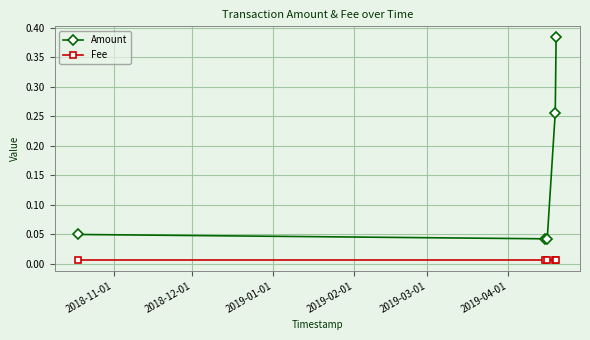

Which series has the largest range (max minus min)?

Amount